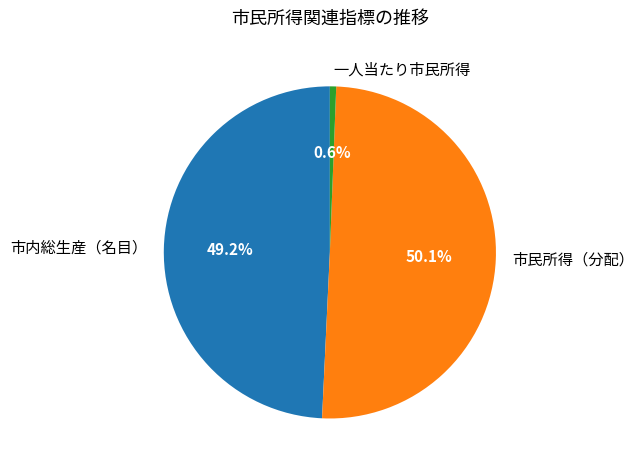

Approximately how many times larger is the value at 市内総生産（名目） compared to 市民所得（分配）?

1.0